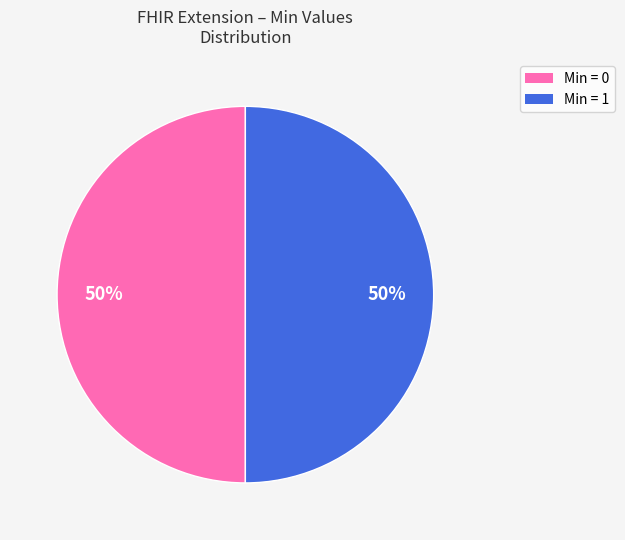

To the nearest percent, what is the average slice percentage?

50%